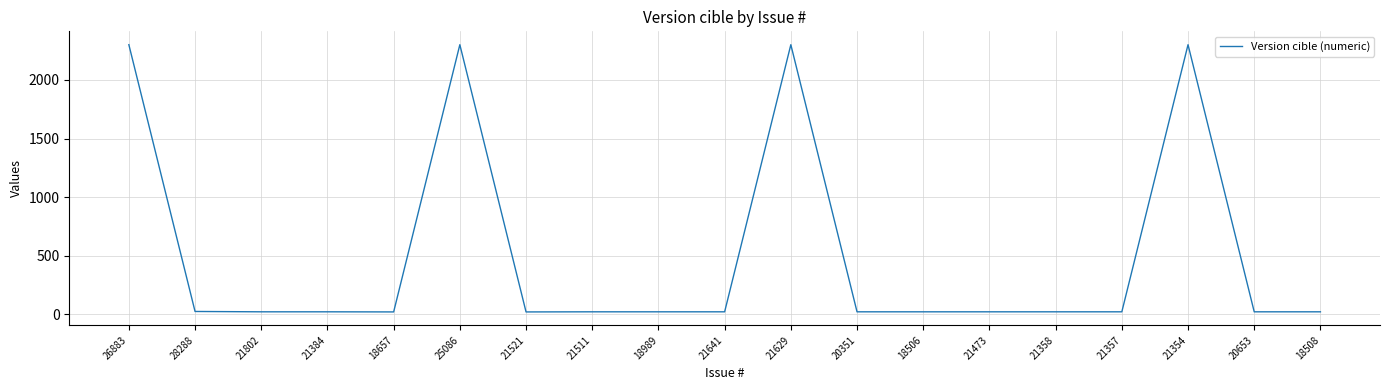

The chart shows a value of 21.0 at 18989. True or false?

True